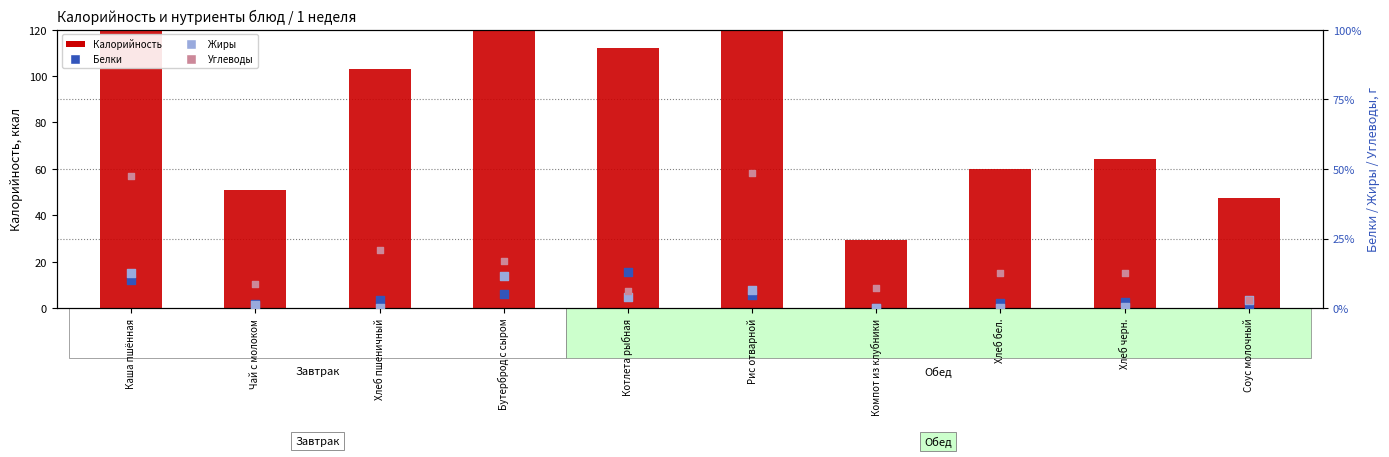

What are all the series names shown in the legend?

Калорийность, Белки, Жиры, Углеводы